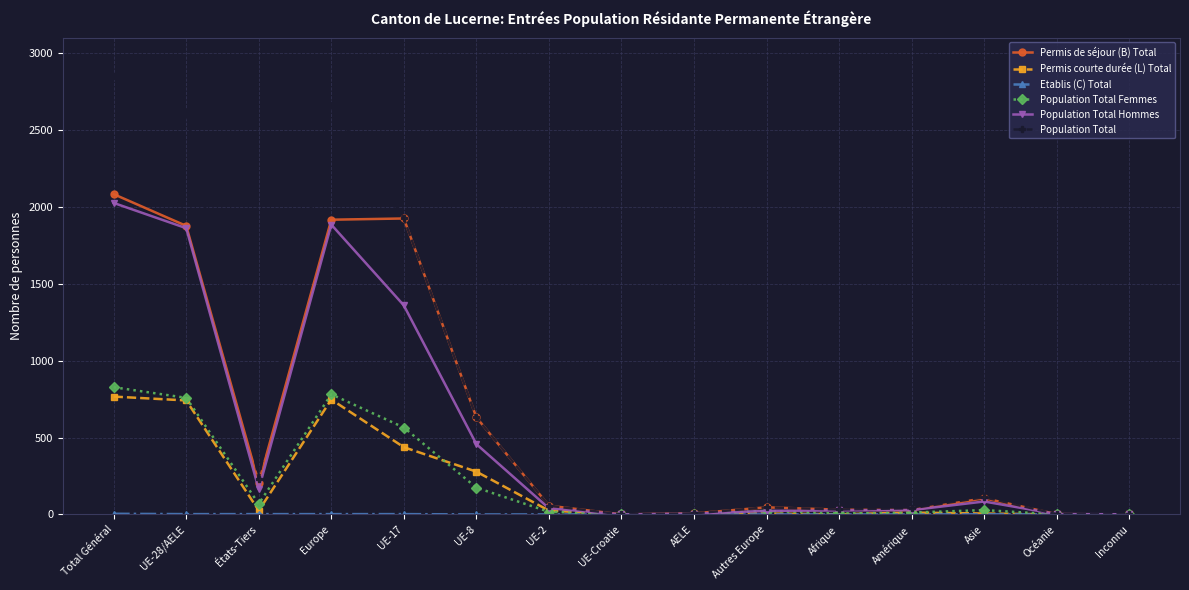

How many values in the Population Total Femmes series are below 23?

7